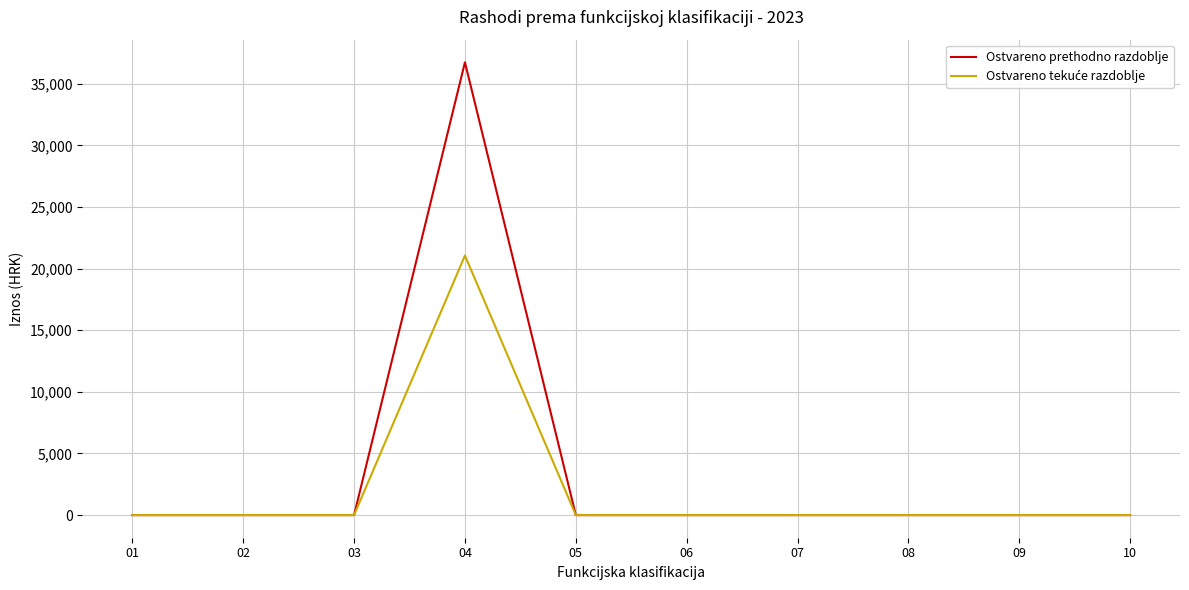

How many lines are shown in the chart?

2